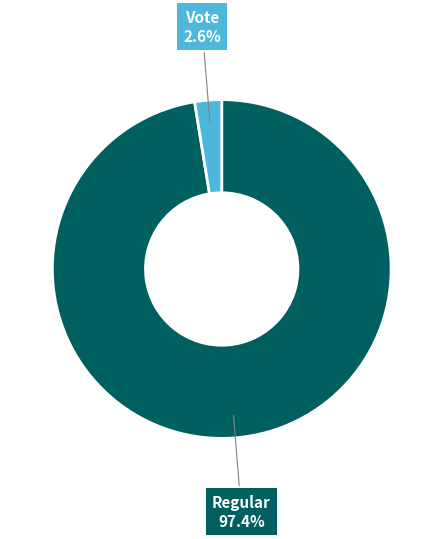

To the nearest percent, what is the average slice percentage?

50%